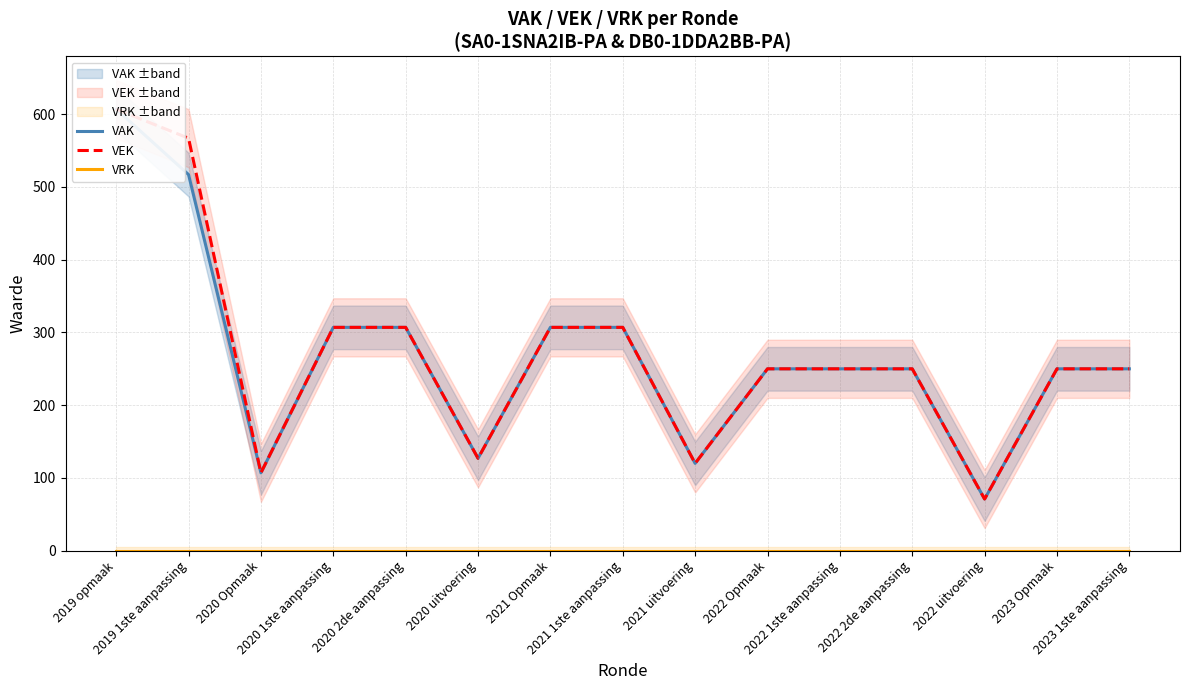

The VEK series shows 250 at 2023 1ste aanpassing. True or false?

True